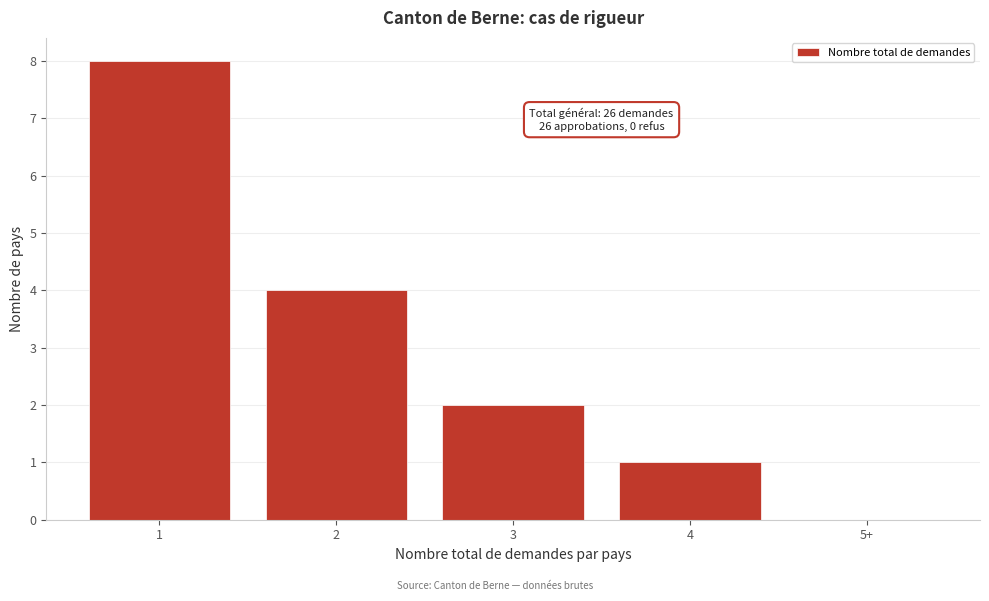

Reading left to right, list all the values displayed in this chart.

1=8	2=4	3=2	4=1	5+=0